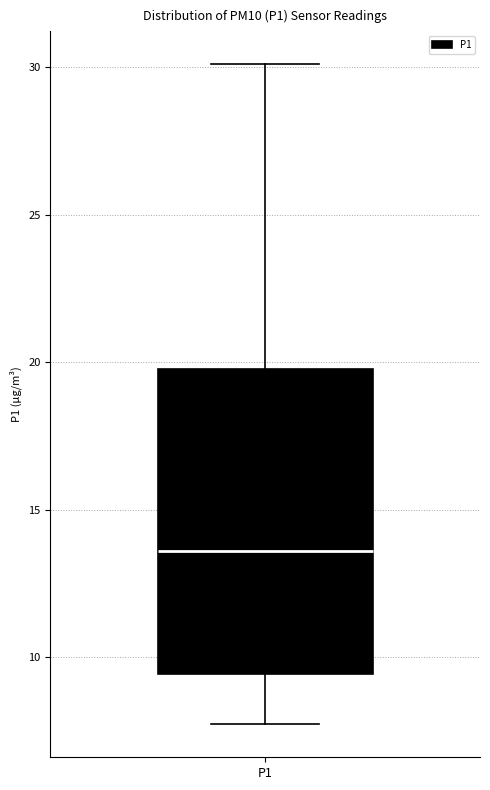

Where does the median line of the box for P1 sit on the y-axis? The values are not printed on the chart, so give them approximately, as read against the axis.

13.5